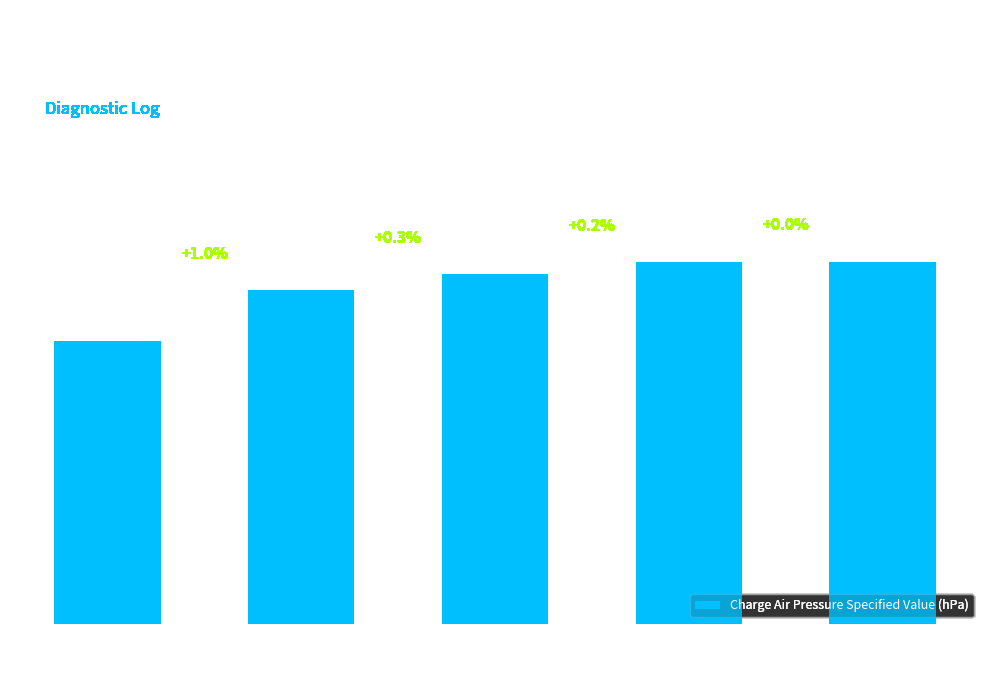

Does the chart contain any negative values?

No